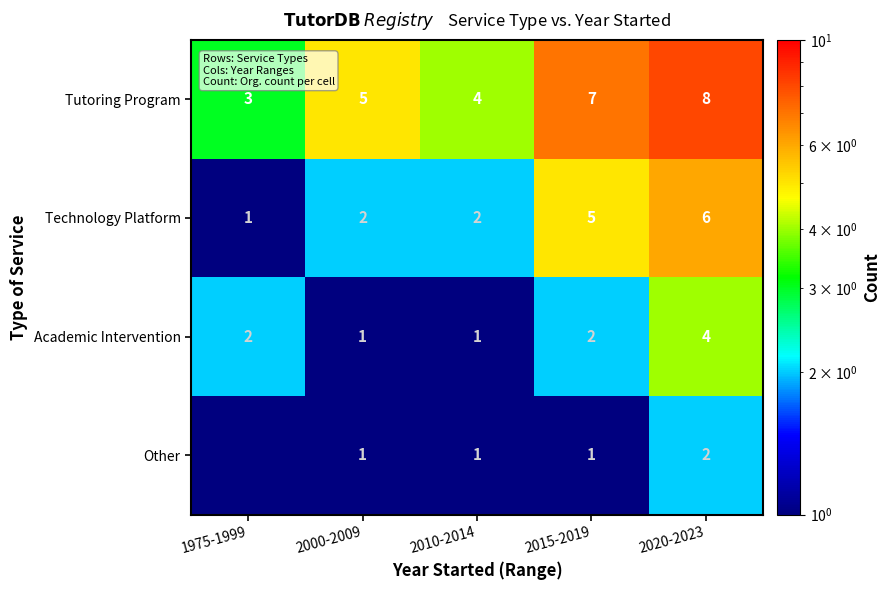

What is the sum of all Tutoring Program values?

27.0